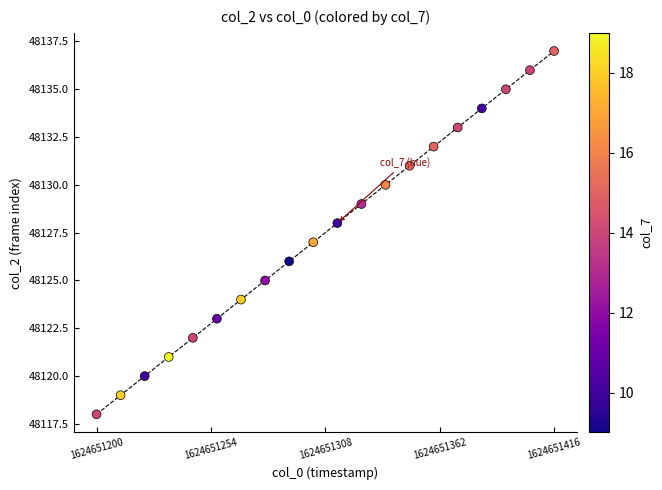

What is the range of Y values (max minus min)?

19